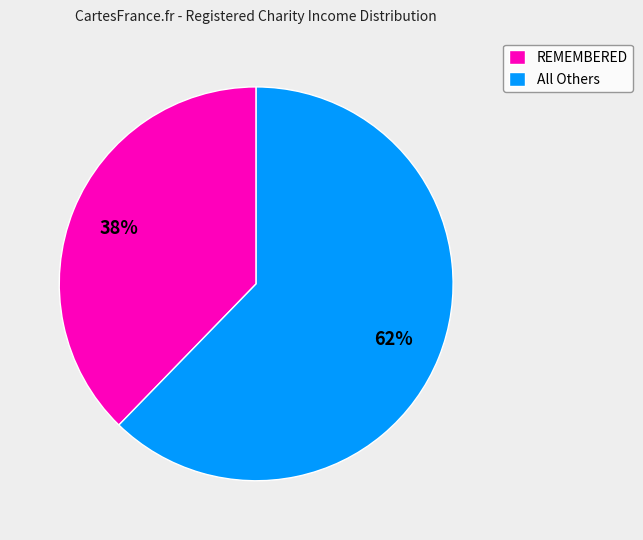

What is the smallest slice in the pie chart?

REMEMBERED